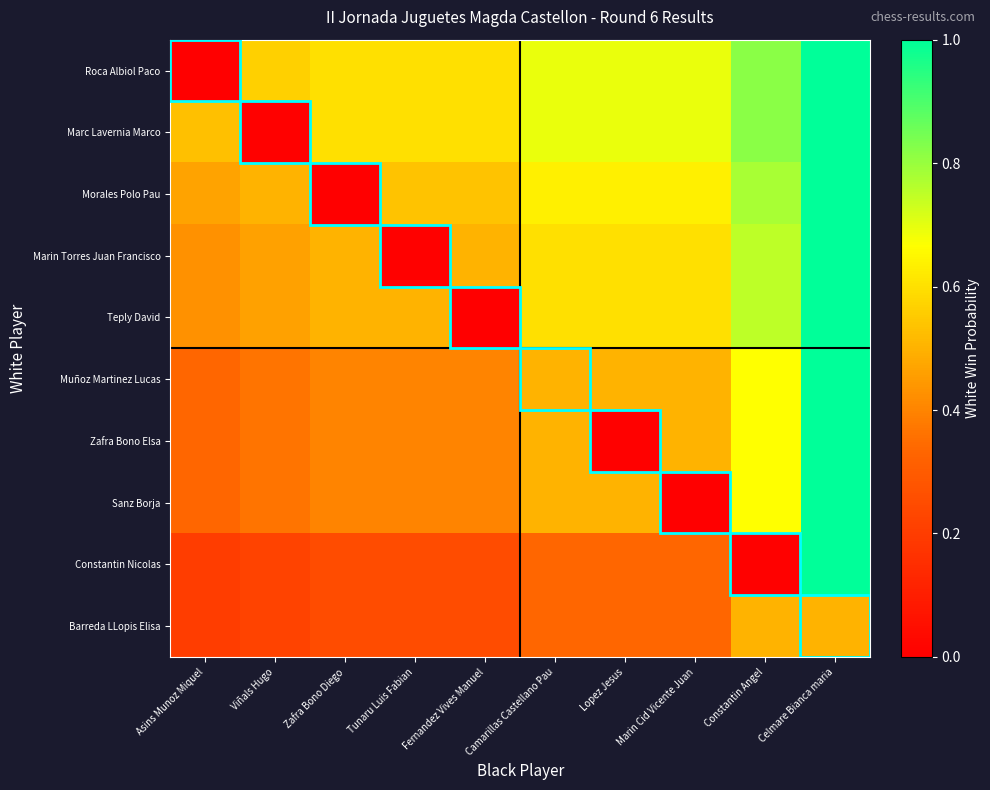

Between Zafra Bono Diego and Marin Cid Vicente Juan, which is larger?

Marin Cid Vicente Juan